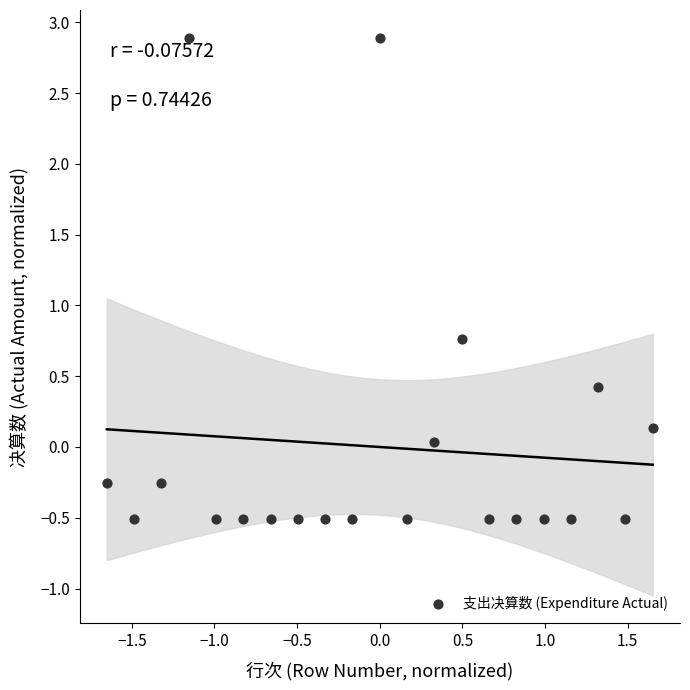

What Y value in the scatter plot is closest to 1?

0.8